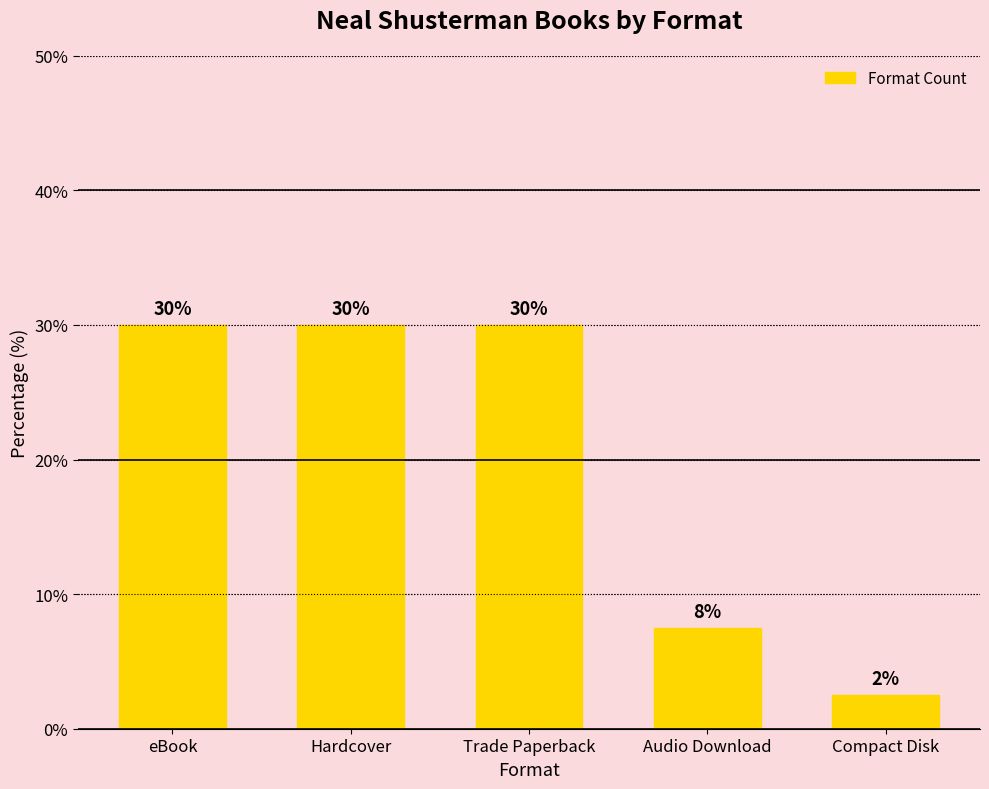

True or false: the data shows 9.4 at Trade Paperback.

False